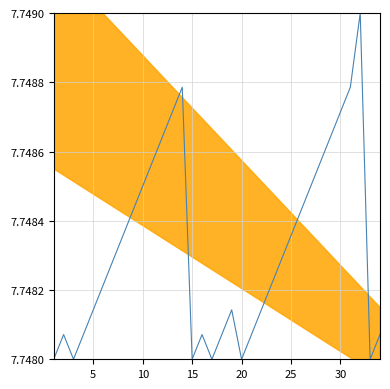

Reading left to right, transcribe all the data shown in this chart.

7.7	7.7	7.7	7.7	7.7	7.7	7.7	7.7	7.7	7.7	7.7	7.7	7.7	7.7	7.7	7.7	7.7	7.7	7.7	7.7	7.7	7.7	7.7	7.7	7.7	7.7	7.7	7.7	7.7	7.7	7.7	7.7	7.7	7.7